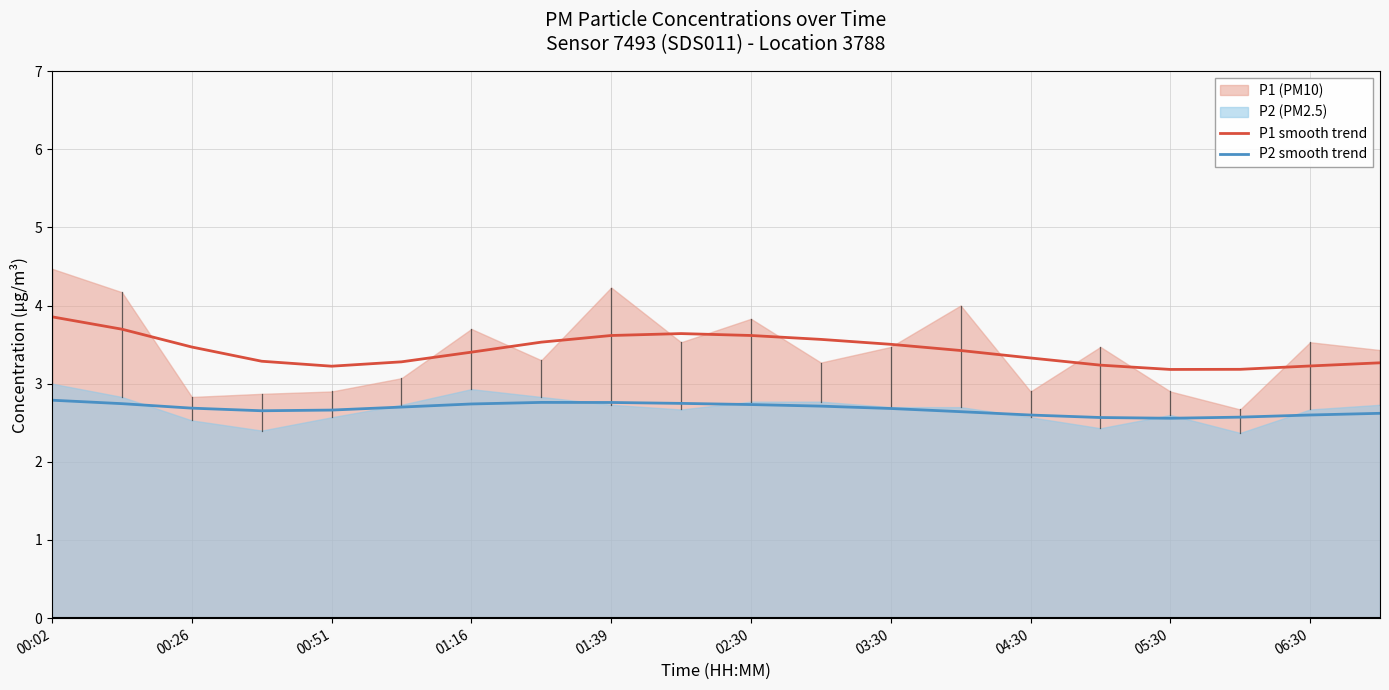

The P1 smooth trend series shows 3.6 at 02:30. True or false?

True